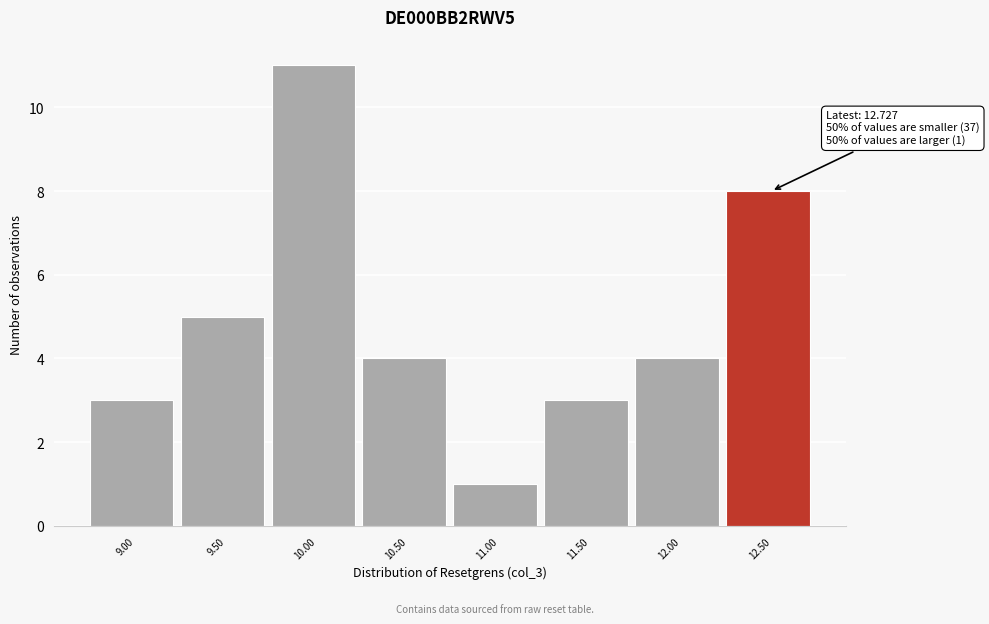

Reading right to left, what are all the values shown in this chart?

8	4	3	1	4	11	5	3